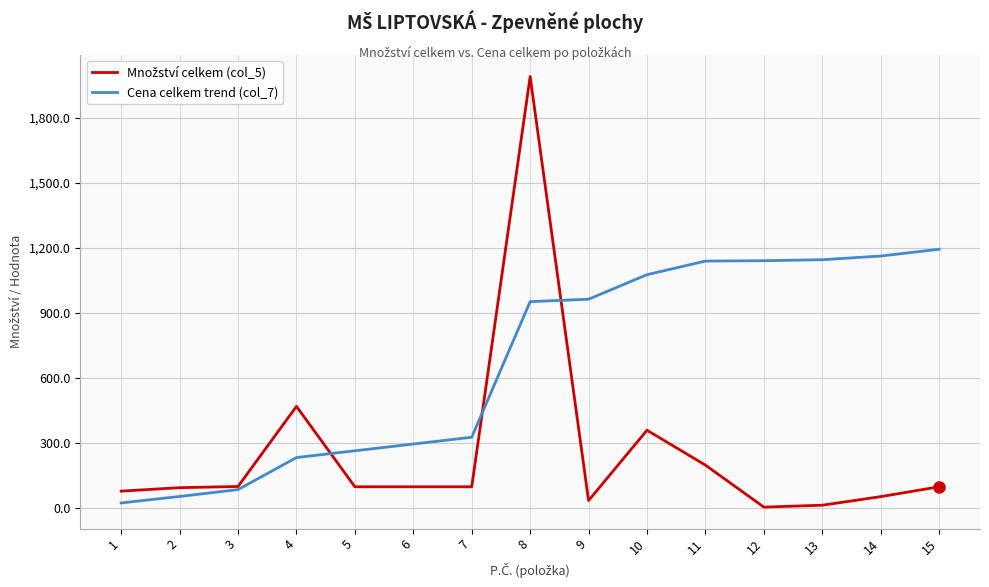

What is the spread (max minus min) of values at 4?

235.9